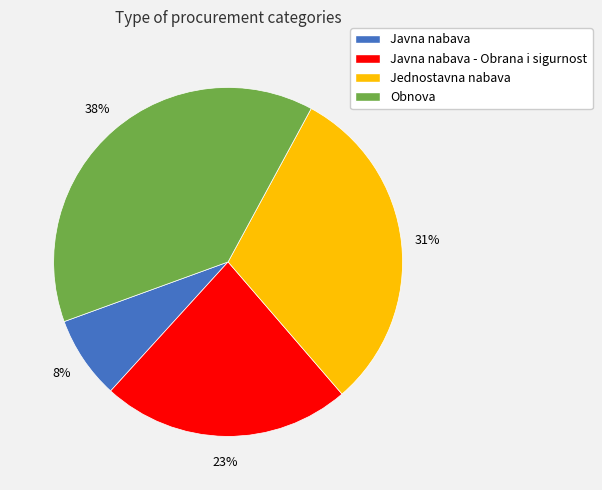

Approximately how many times larger is the value at Javna nabava compared to Javna nabava - Obrana i sigurnost?

0.3